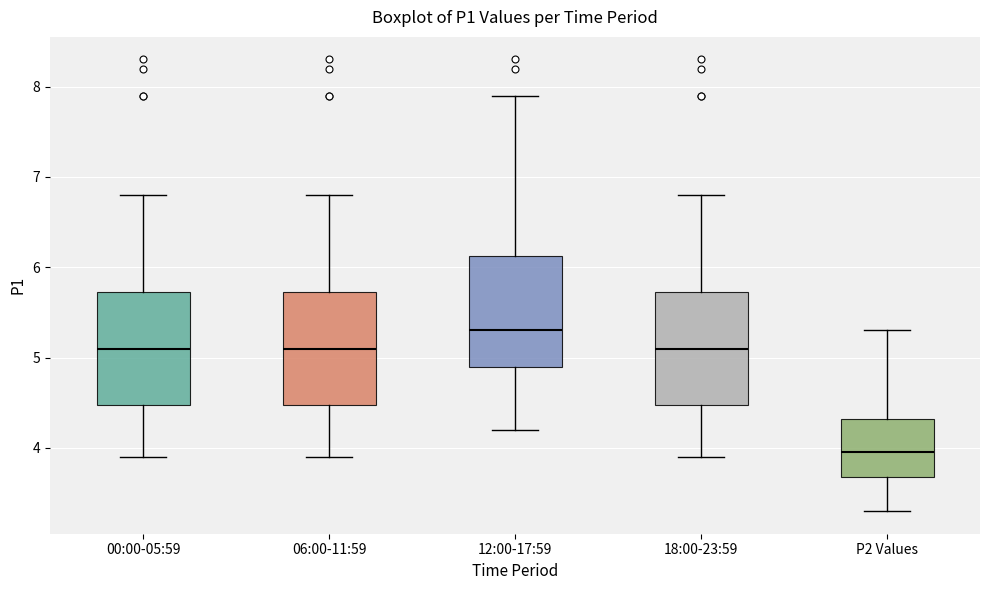

Reading left to right, transcribe this box plot: for each box, give where its median line is, the range the box spans, and where its two whiskers end, as read against the y-axis. The values are not printed on the chart, so give them approximately, as read against the axis.

00:00-05:59: median 5.1, box 4.5 to 5.7, whiskers 3.9 to 6.8
06:00-11:59: median 5.1, box 4.5 to 5.7, whiskers 3.9 to 6.8
12:00-17:59: median 5.3, box 4.9 to 6.1, whiskers 4.2 to 7.9
18:00-23:59: median 5.1, box 4.5 to 5.7, whiskers 3.9 to 6.8
P2 Values: median 4.0, box 3.7 to 4.3, whiskers 3.3 to 5.3